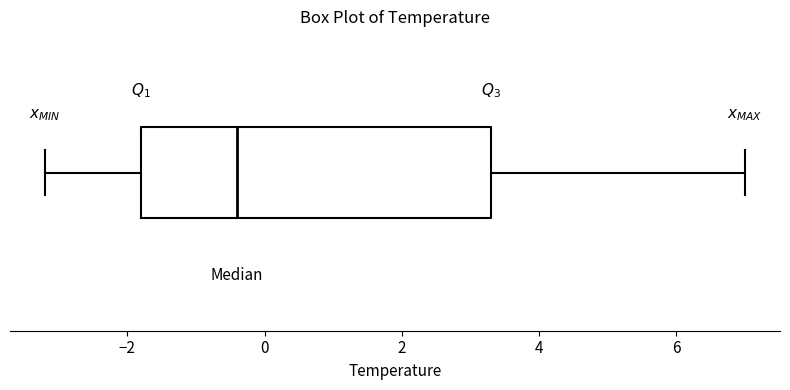

Transcribe this box plot: give where the median line is, the range the box spans, and where the two whiskers end, as read against the x-axis. The values are not printed on the chart, so give them approximately, as read against the axis.

median -0.4, box -1.8 to 3.4, whiskers -3.2 to 7.0